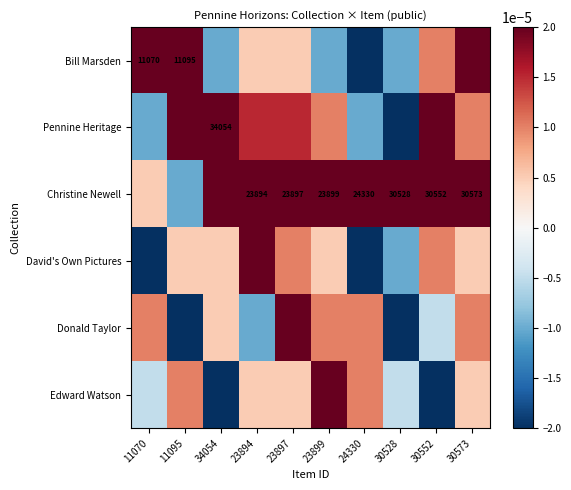

The Christine Newell series shows 11676.5 at 30573. True or false?

False